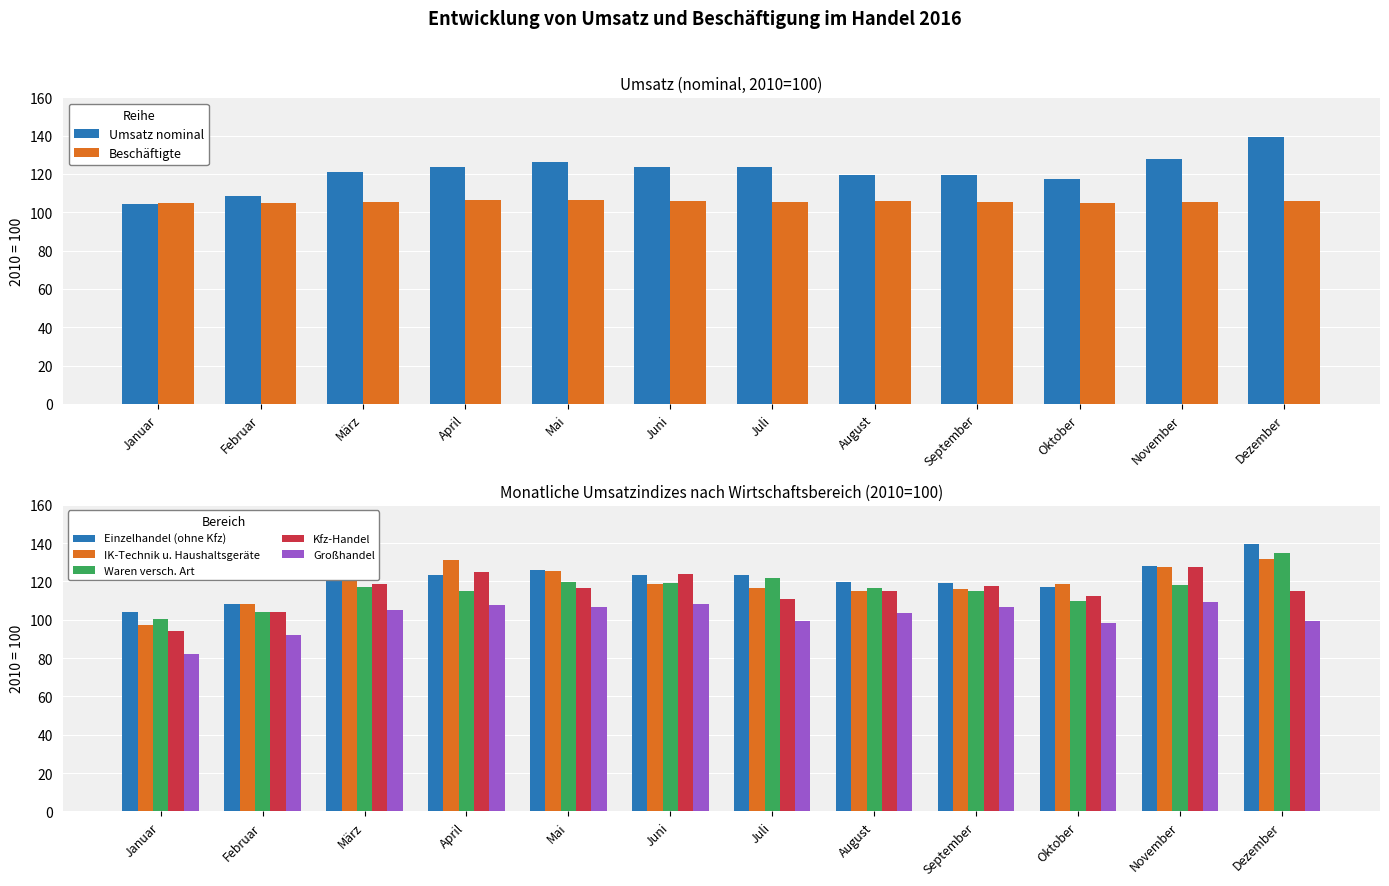

Count the number of data series in this chart.

2